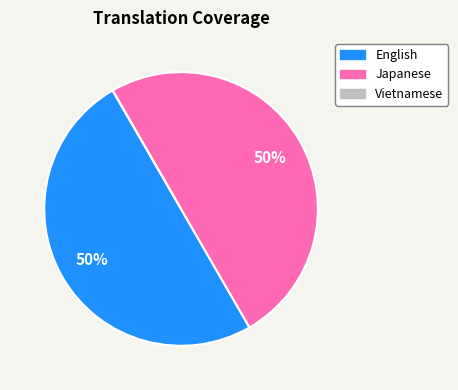

Is it true that English is 40% of the pie?

False